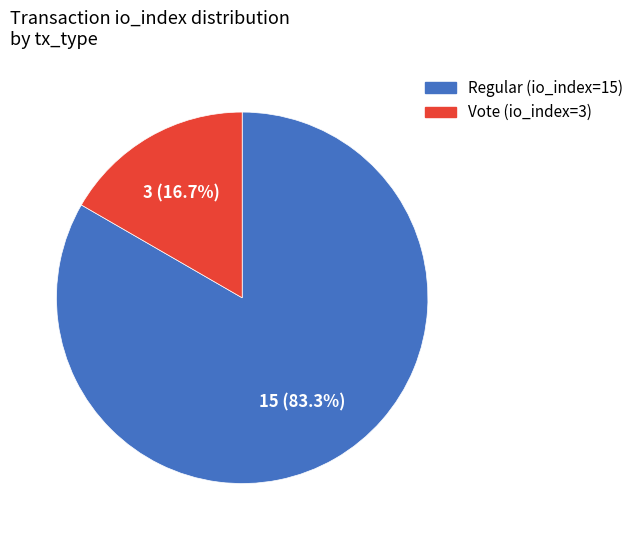

True or false: Vote (io_index=3) accounts for 17% of the total.

True